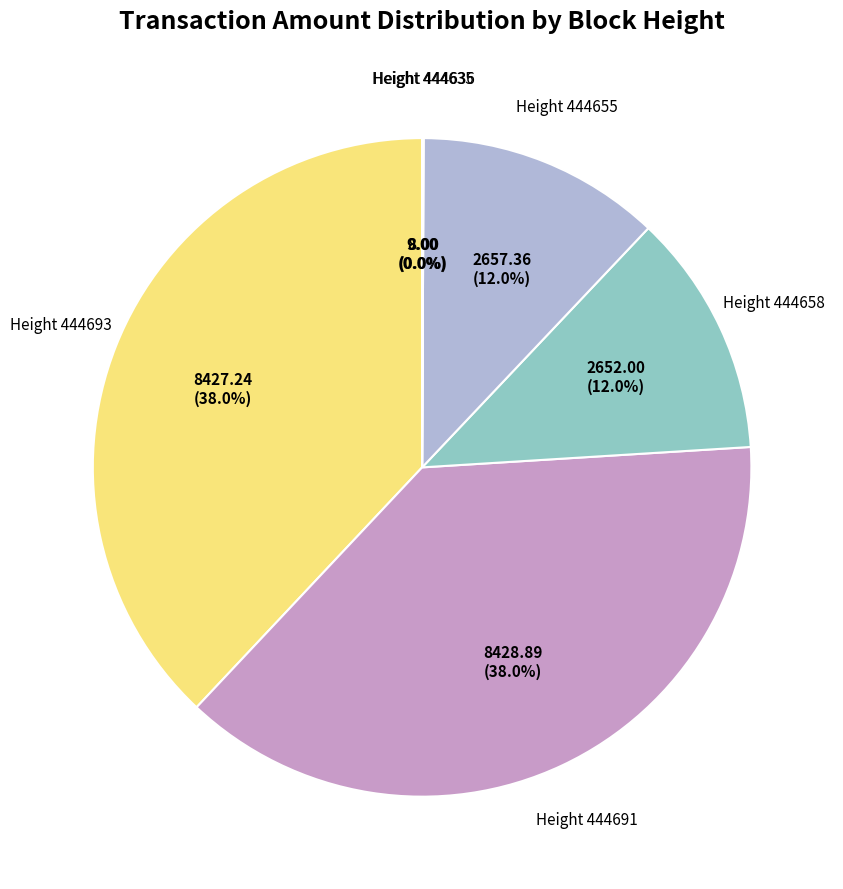

To the nearest percent, what is the difference between the largest and smallest slice percentages?

38%